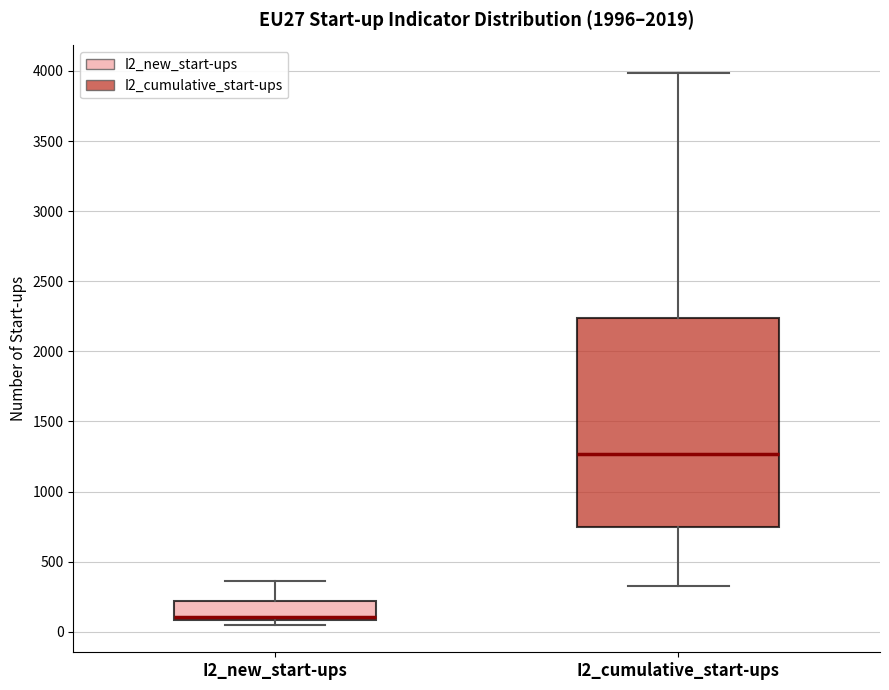

Which box is the tallest, from its lower edge to its upper edge?

I2_cumulative_start-ups